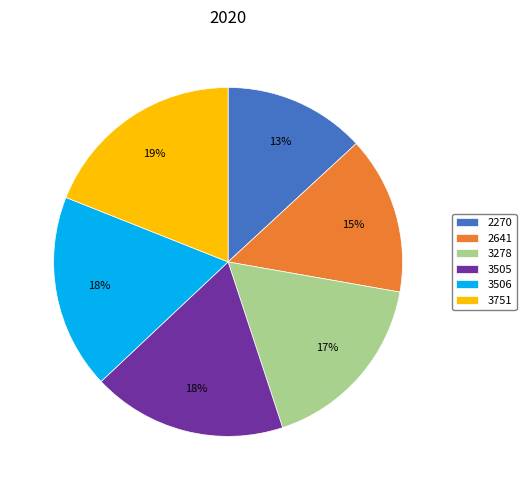

Combined, do 3506 and 2641 account for over 50%?

No